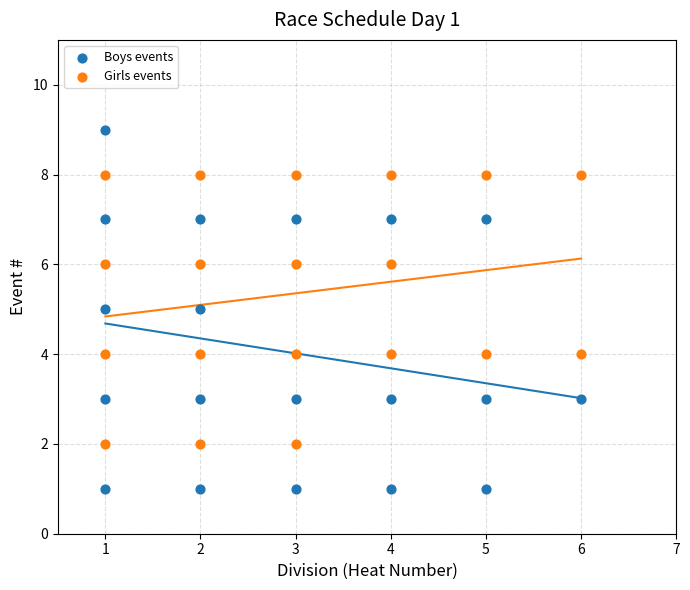

Which series reaches the maximum Y coordinate?

Boys events